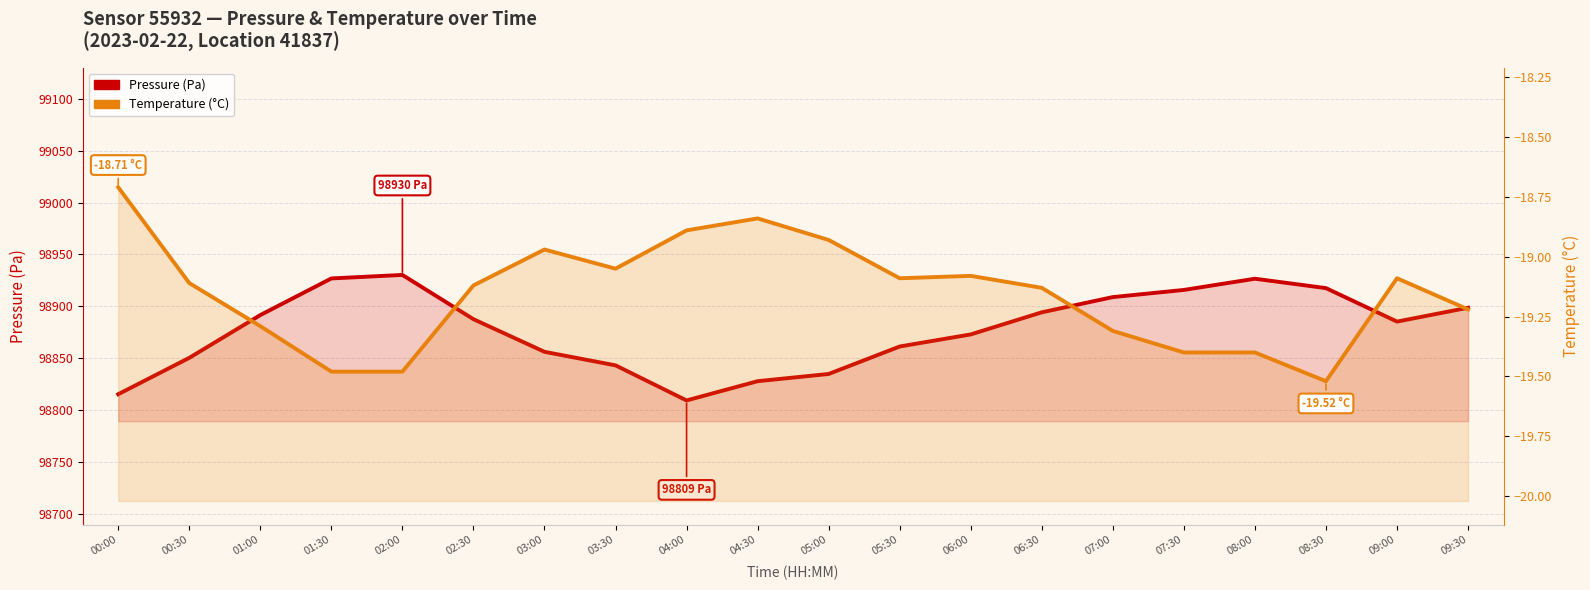

Where does the pressure series first go above 98887?

01:00